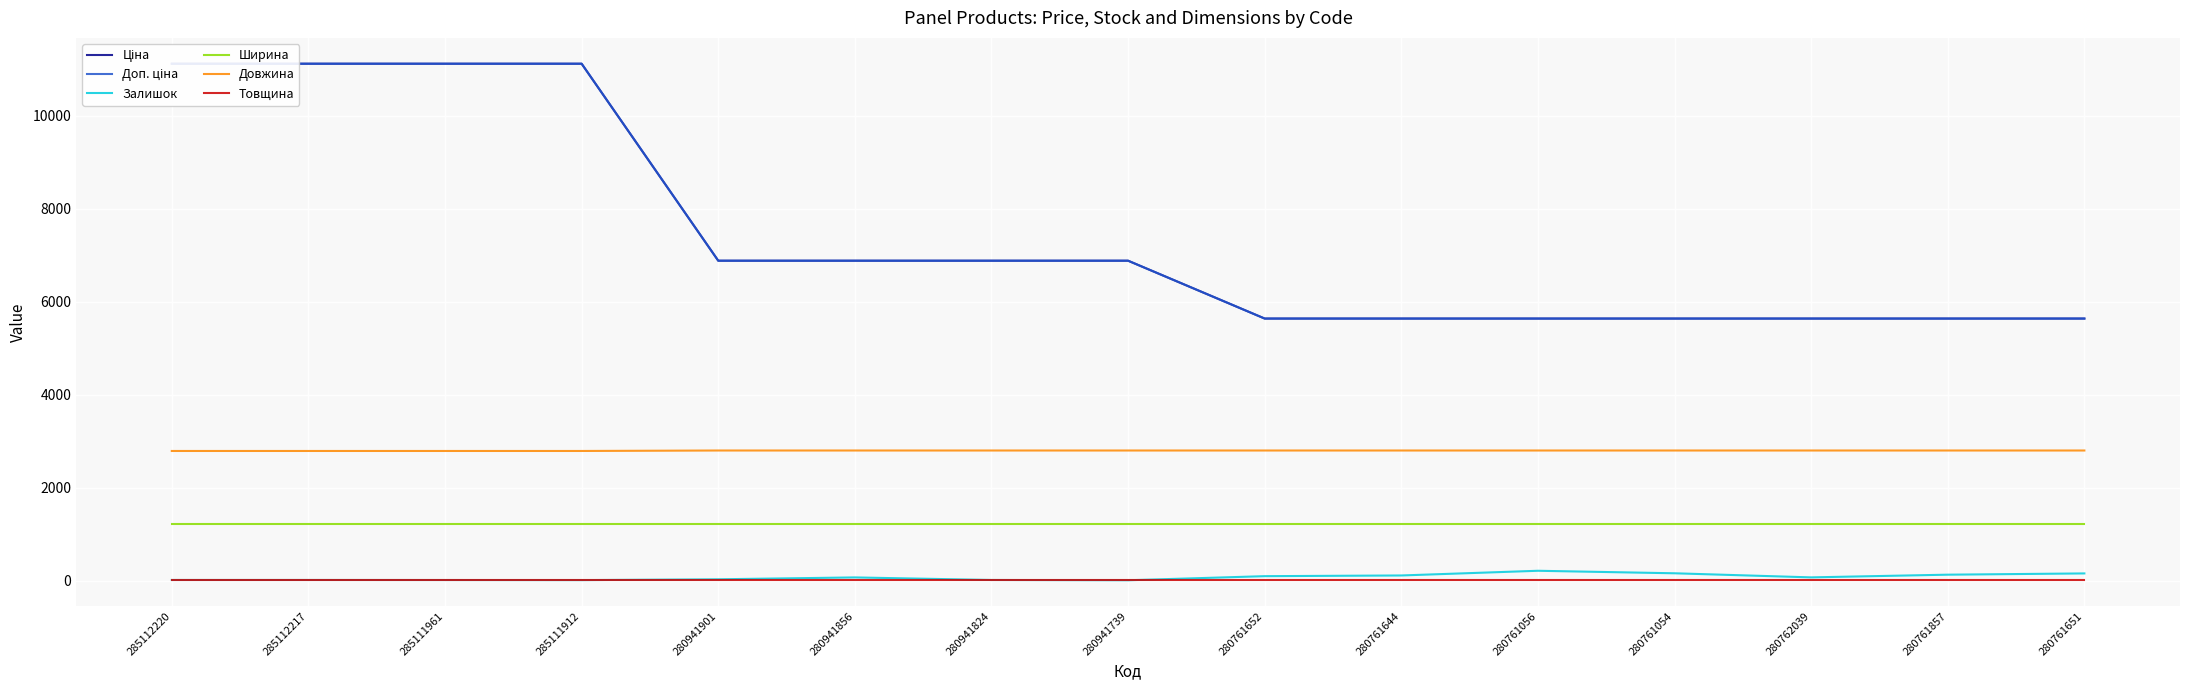

True or false: Ширина has a value of 477 at 280761857.

False